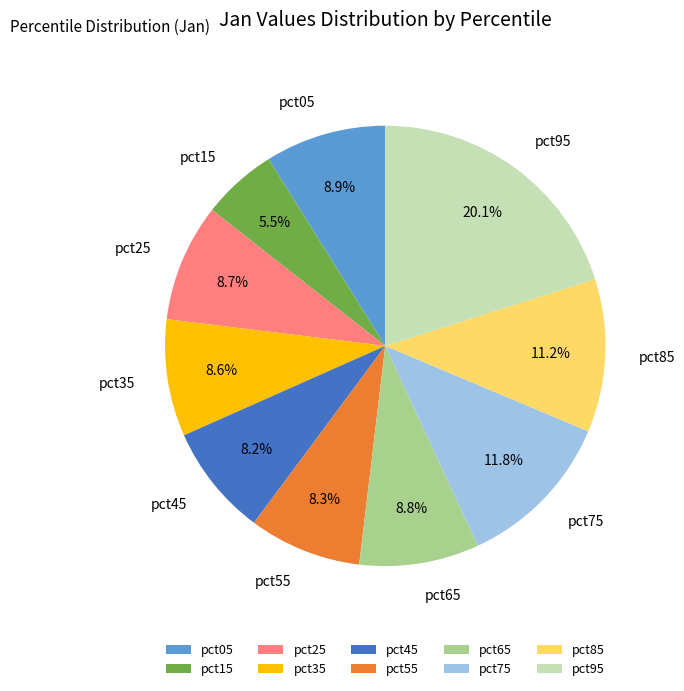

Is there any slice that represents more than half of the pie?

No